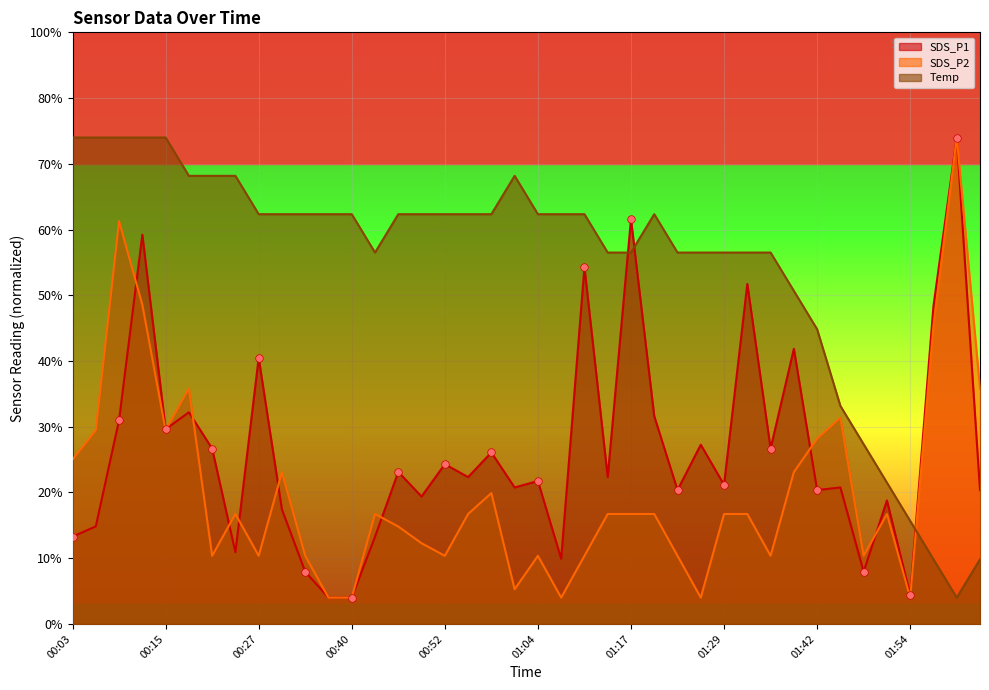

What are all the series names shown in the legend?

SDS_P1, SDS_P2, Temp